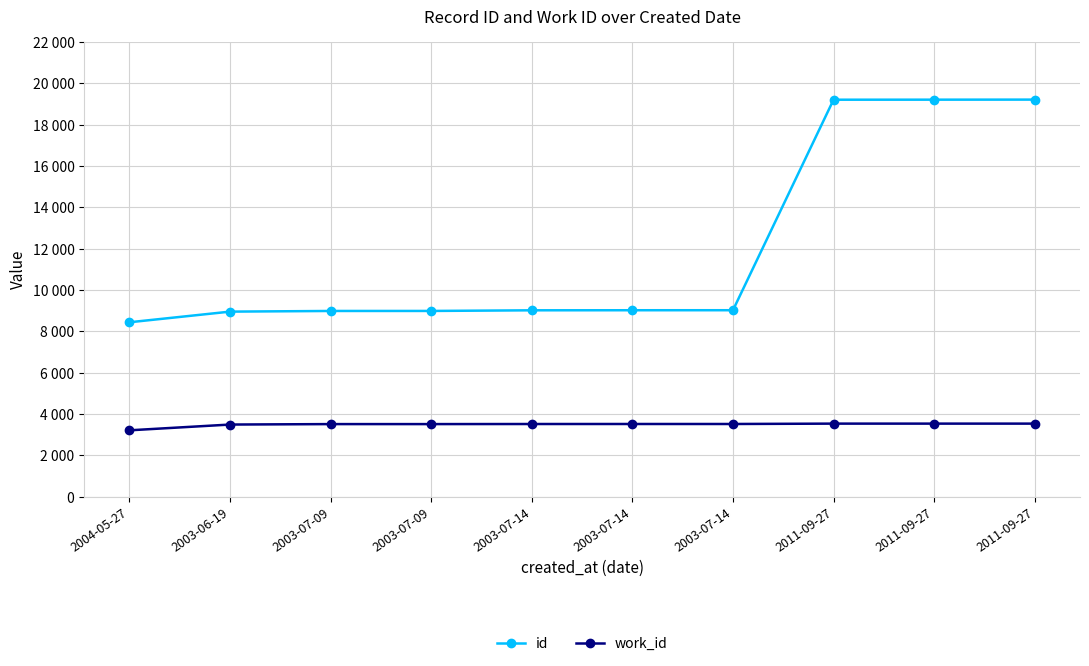

What are all the series names shown in the legend?

id, work_id